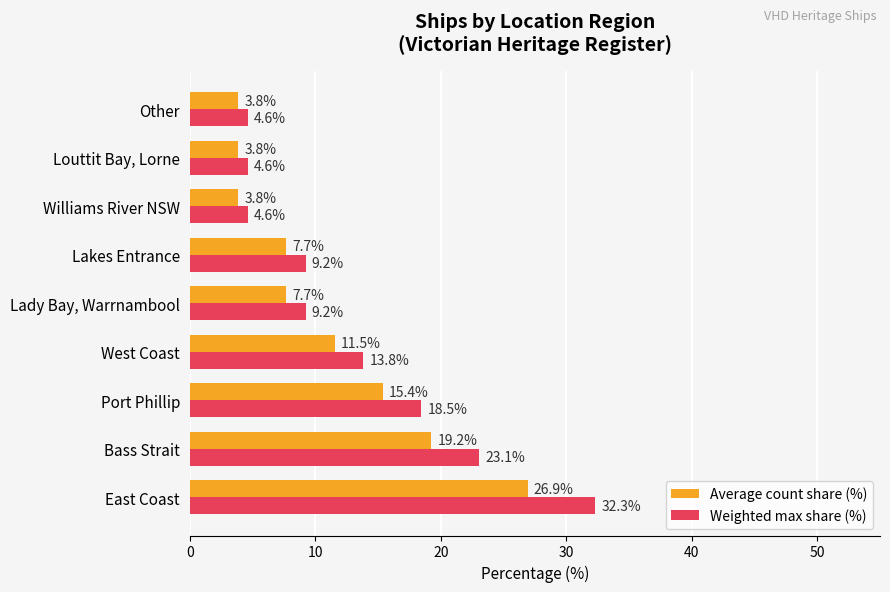

Count the number of data series in this chart.

2